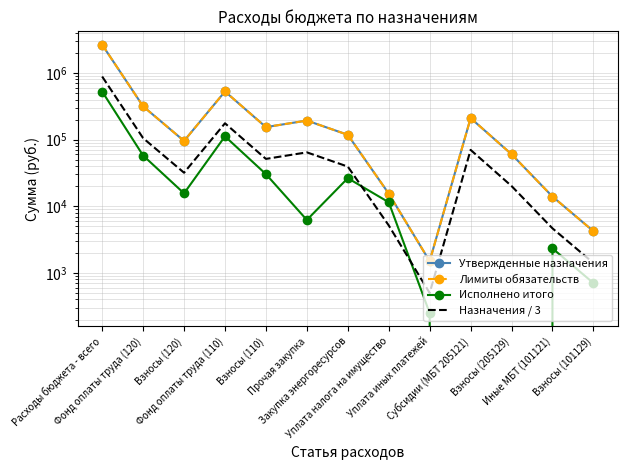

Which has a higher value, Фонд оплаты труда (120) or Расходы бюджета - всего?

Расходы бюджета - всего